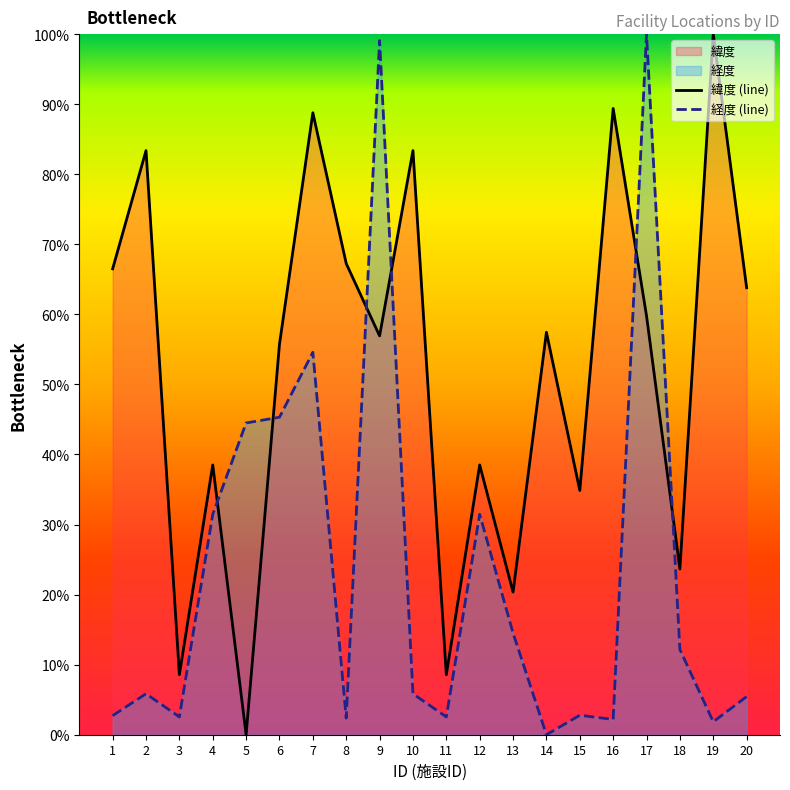

What is the difference between the second highest and minimum values in the 経度 series?

1.0